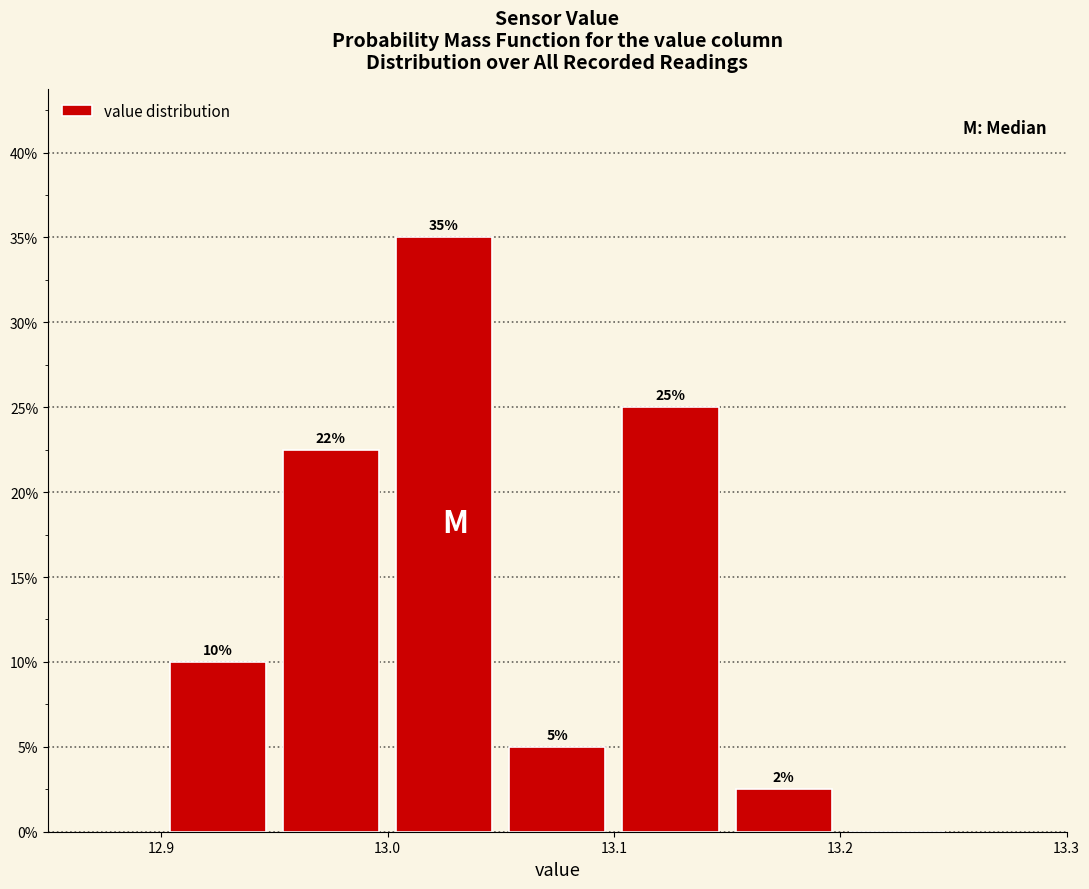

Which range on the x-axis has the tallest bar?

13.00 to 13.05